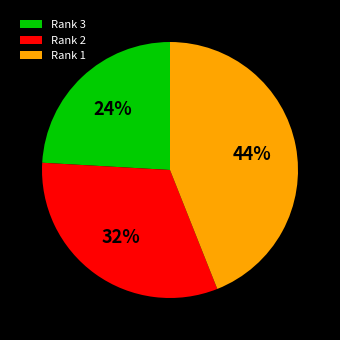

What is the ratio of the value at Rank 1 to the value at Rank 2?

1.4